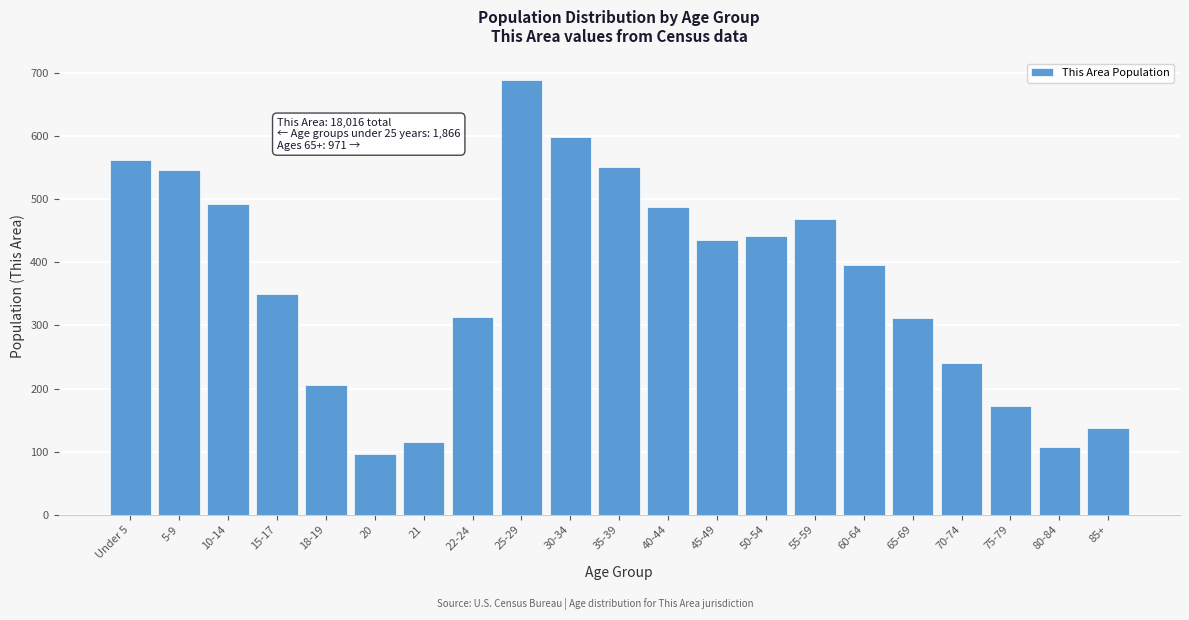

What position from the left is 65-69?

17